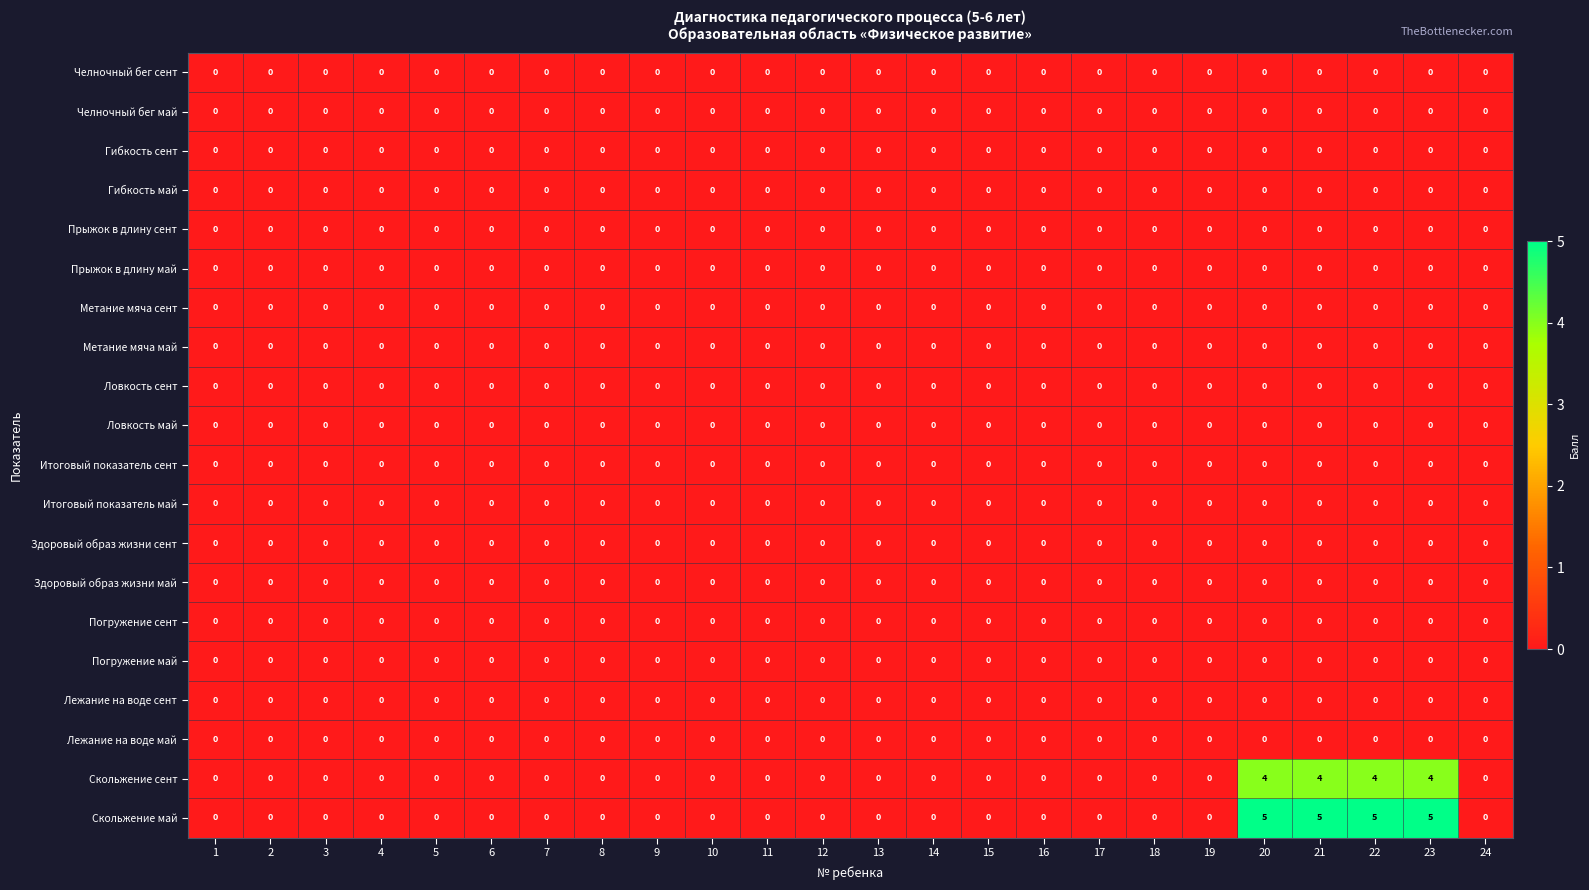

How many data points does each series have?

24